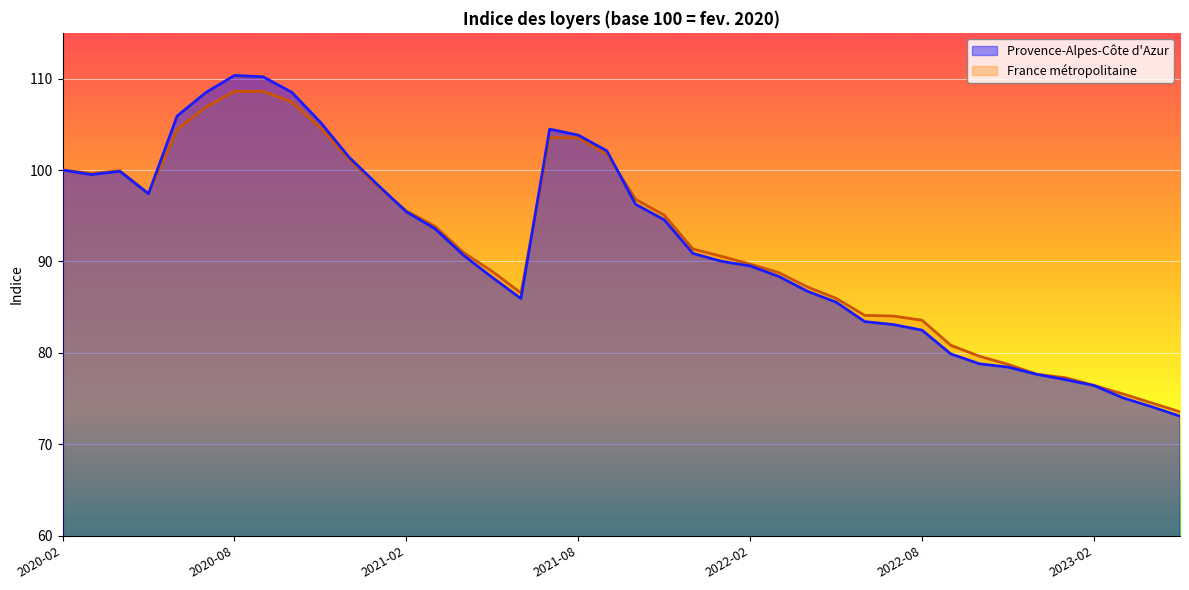

How many data points does each series have?

40